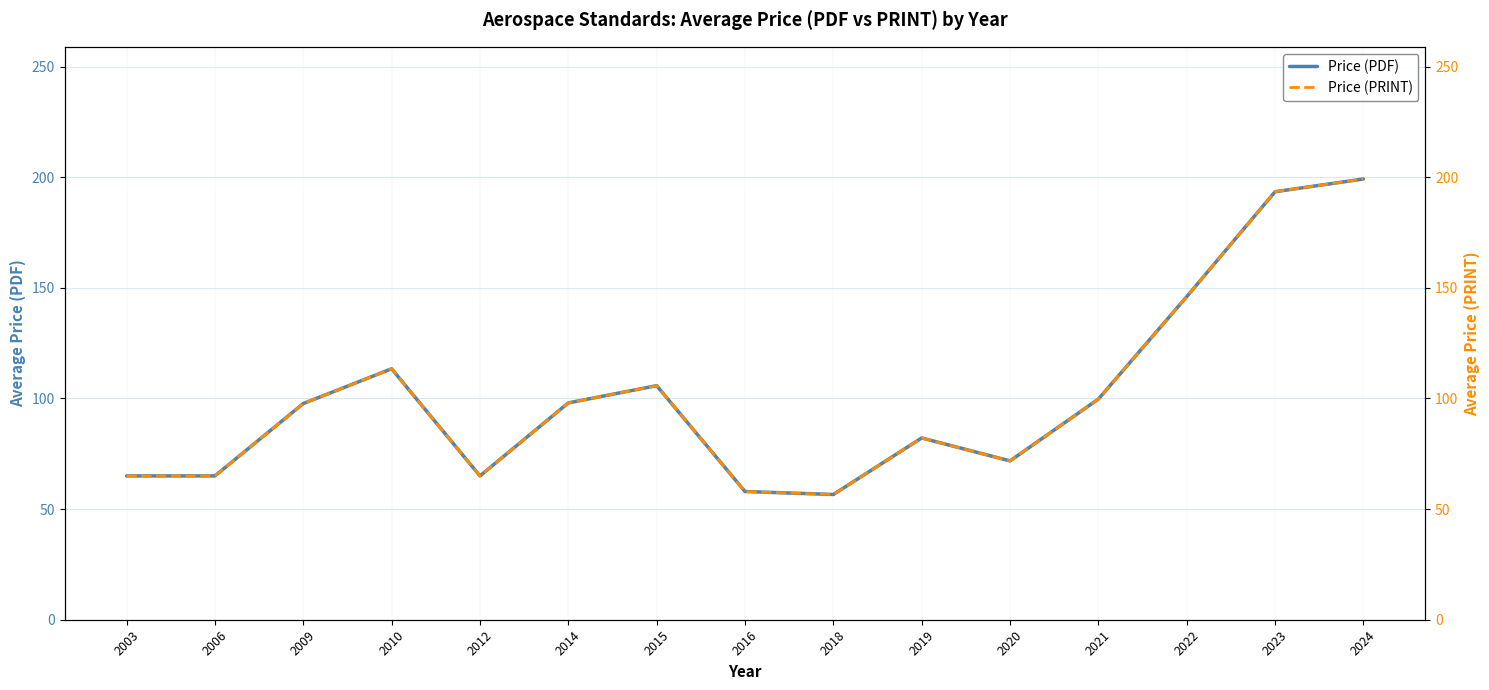

What are all the series names shown in the legend?

Price (PDF), Price (PRINT)